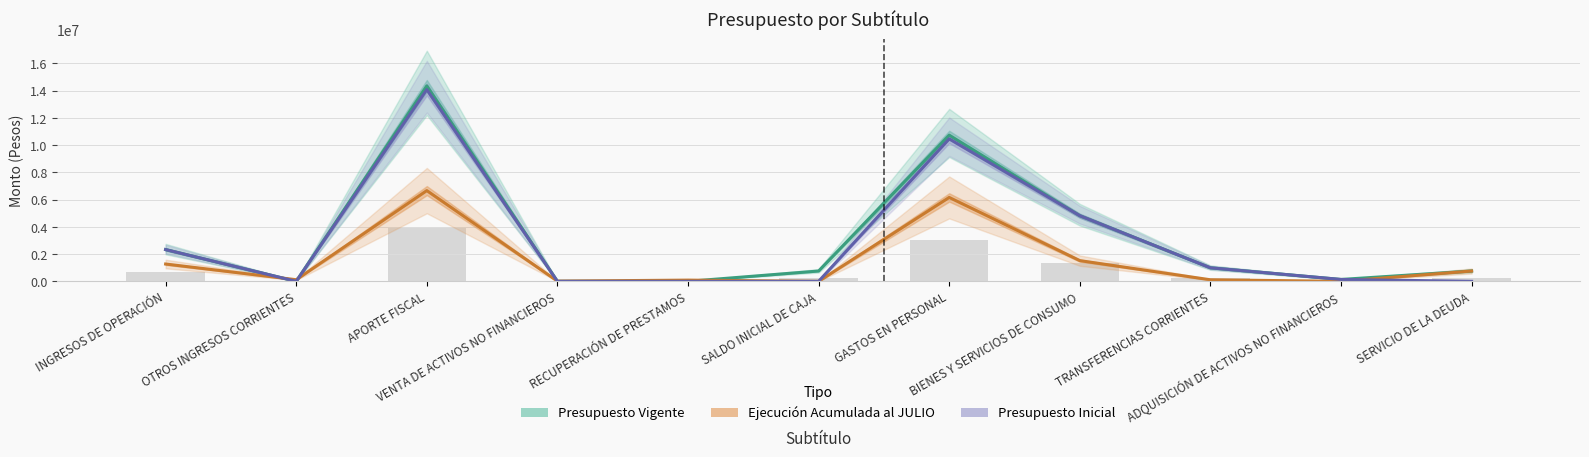

At which category is the sum across all series the highest?

APORTE FISCAL